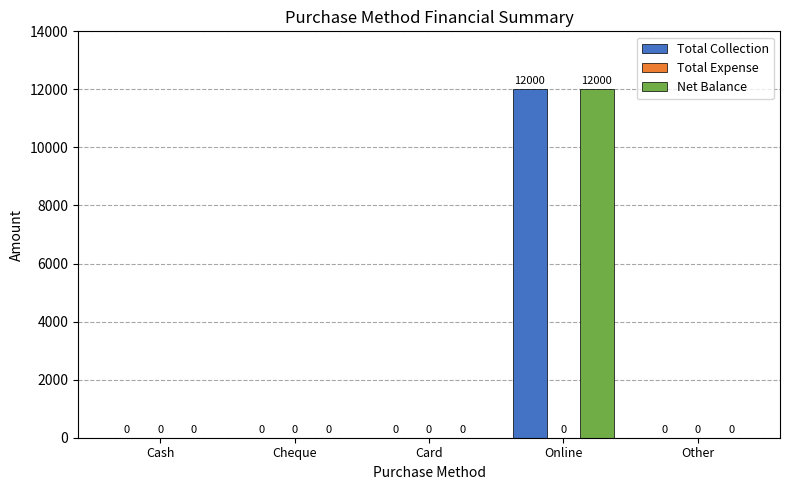

At which category is the sum across all series the highest?

Online